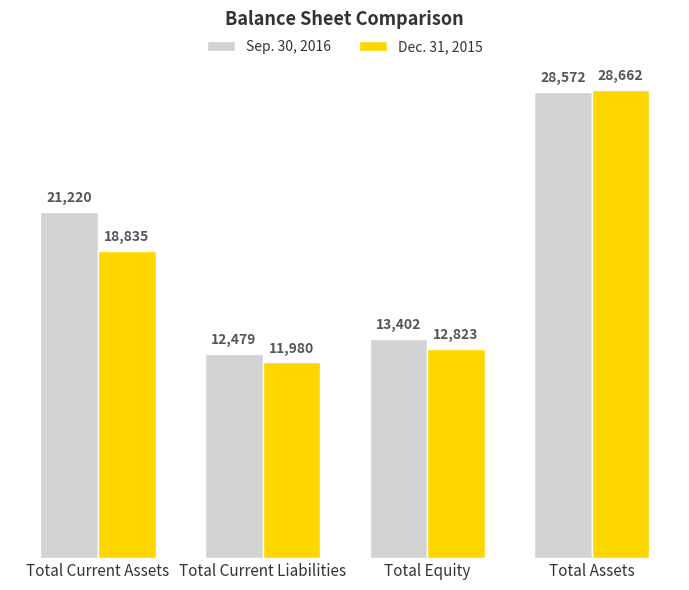

How many bars are there in total?

8